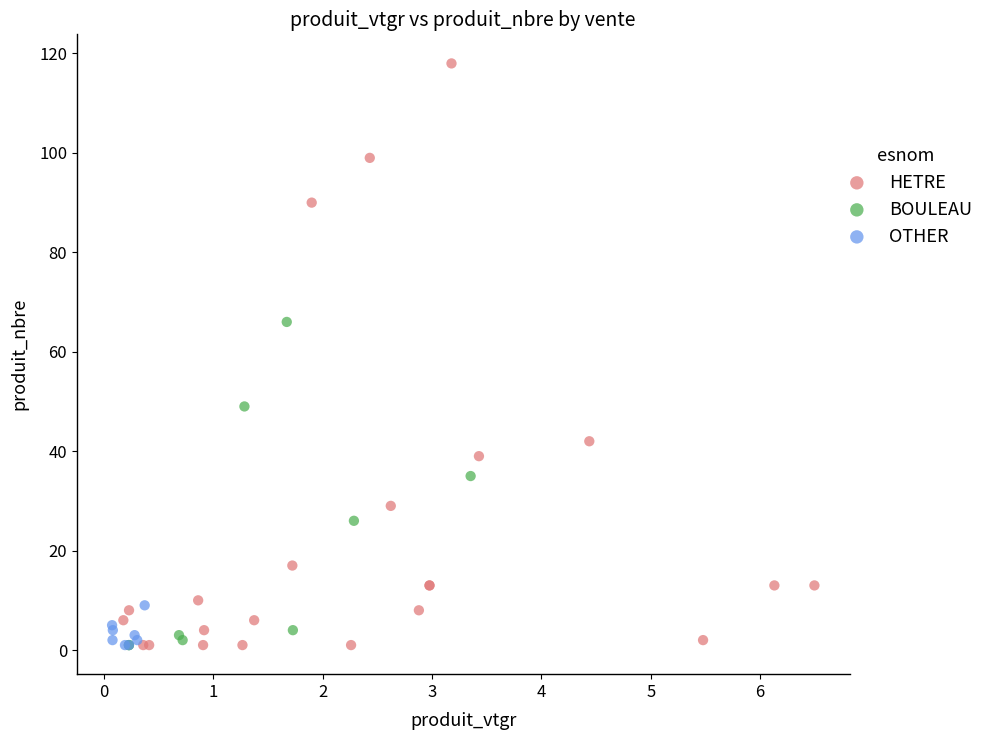

Which series has the widest spread of Y values?

HETRE